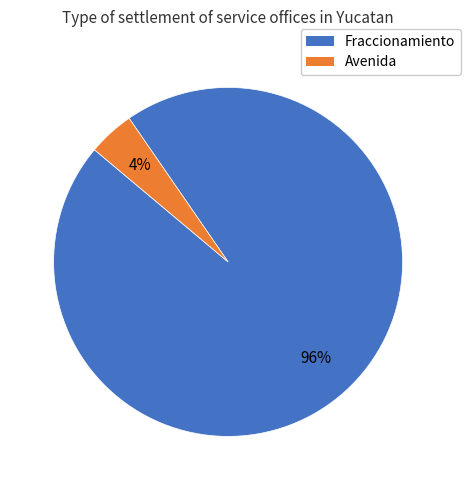

Count the number of slices in the pie.

2